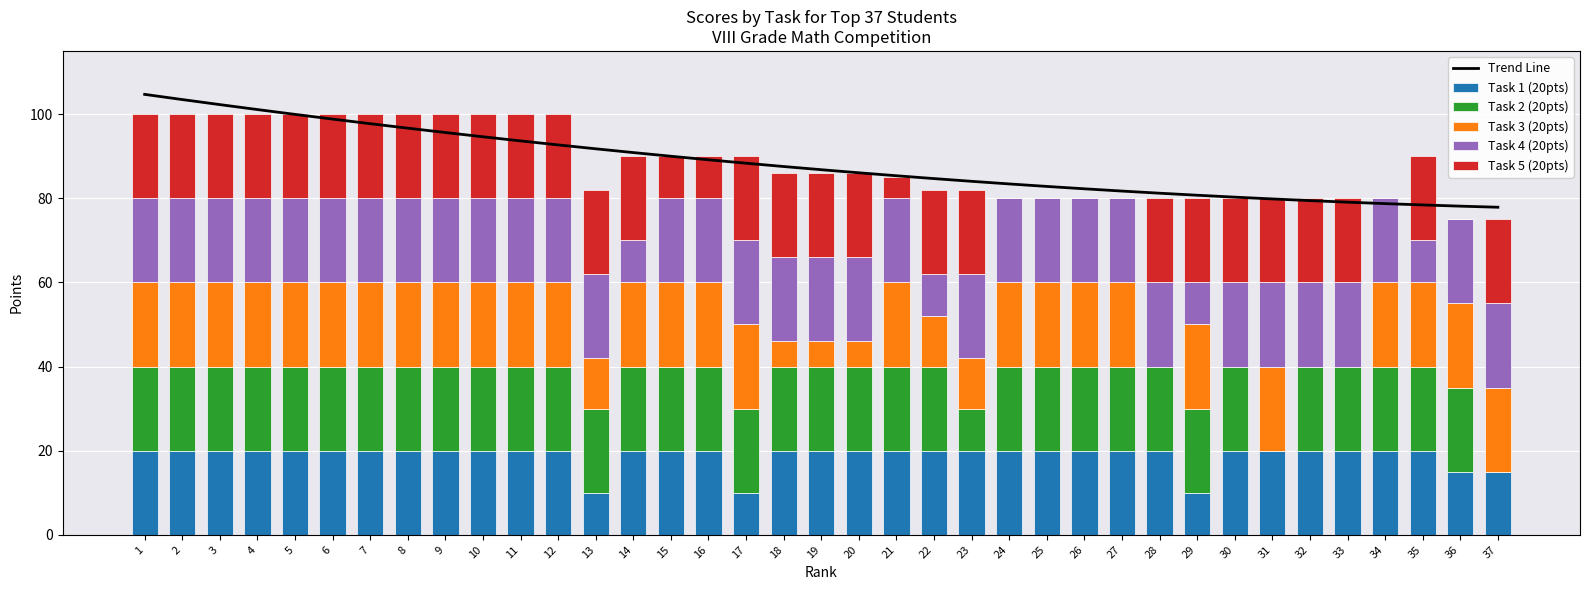

Rank the series at 31 from lowest to highest value.

Task 2 (20pts), Task 1 (20pts), Task 3 (20pts), Task 4 (20pts), Task 5 (20pts), Trend Line